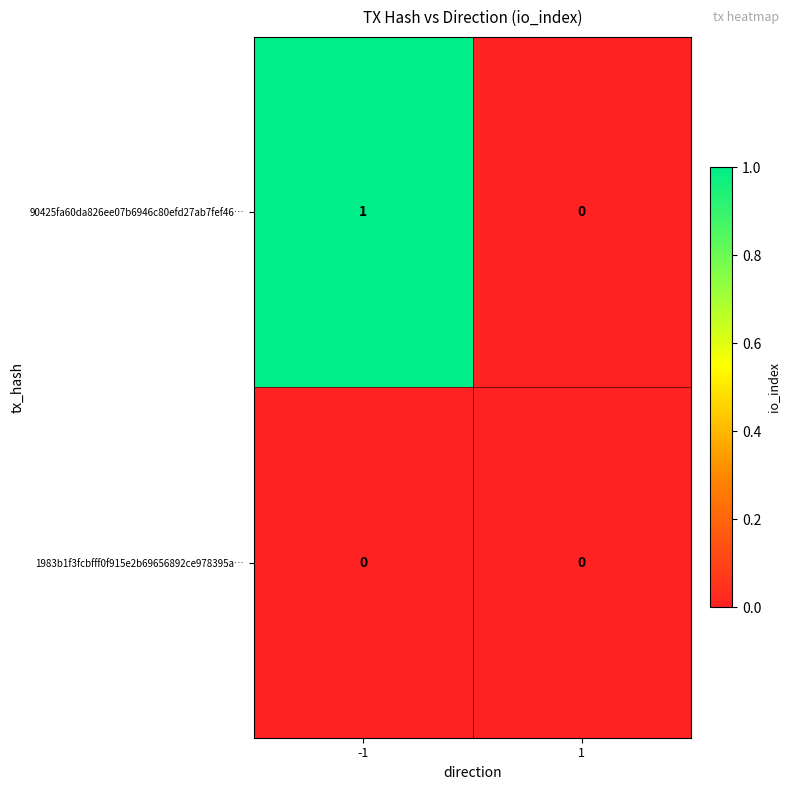

True or false: 90425fa60da826ee07b6946c80efd27ab7fef46… has a value of 0 at 1.

True